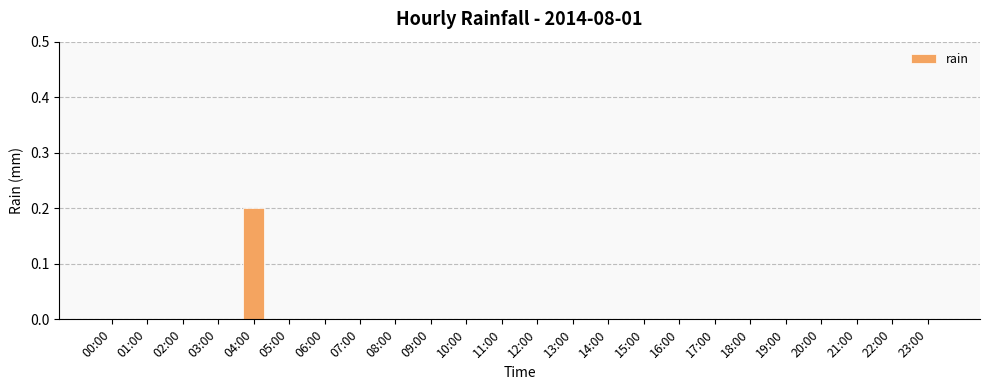

Is it true that the value at 09:00 is 0.1?

False